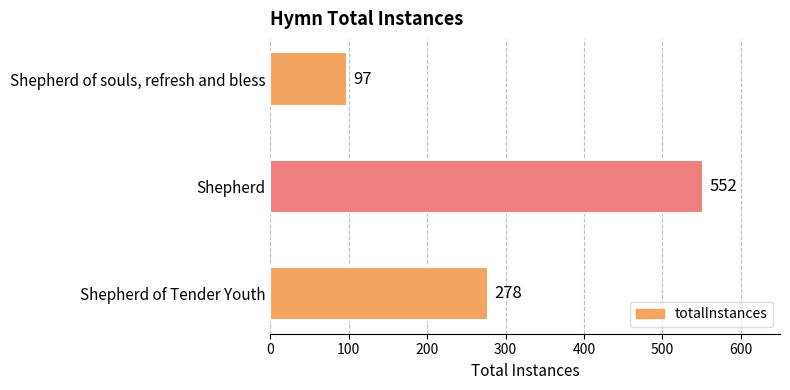

Which has a higher value, Shepherd or Shepherd of Tender Youth?

Shepherd